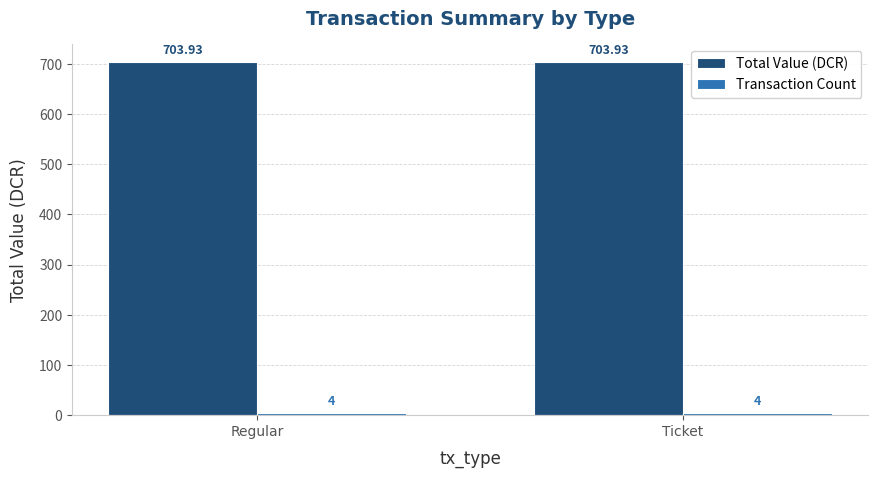

How many distinct data groups are displayed?

2